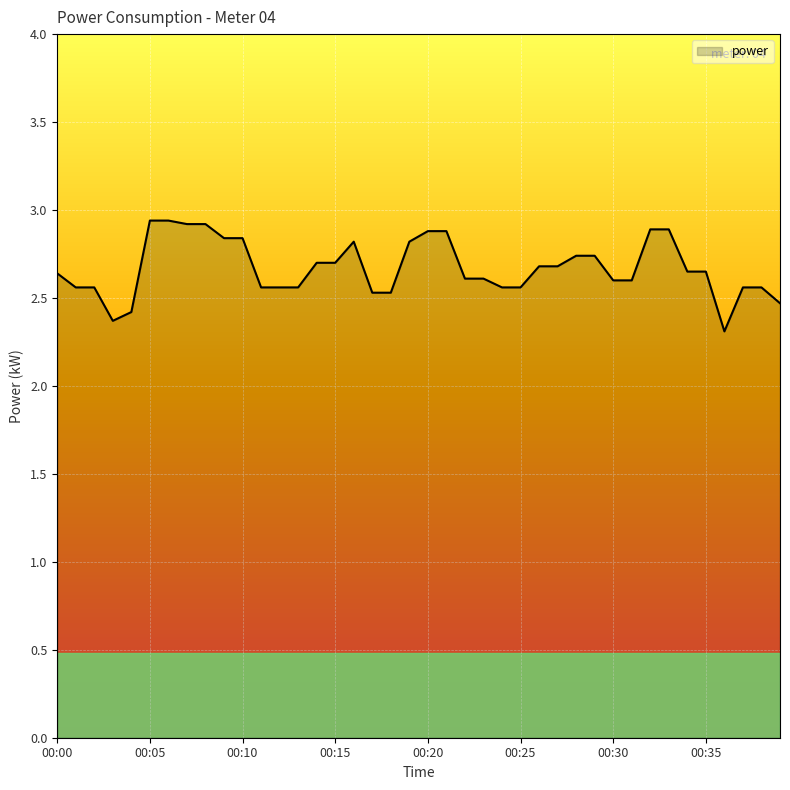

What is the minimum value shown in the chart?

2.3